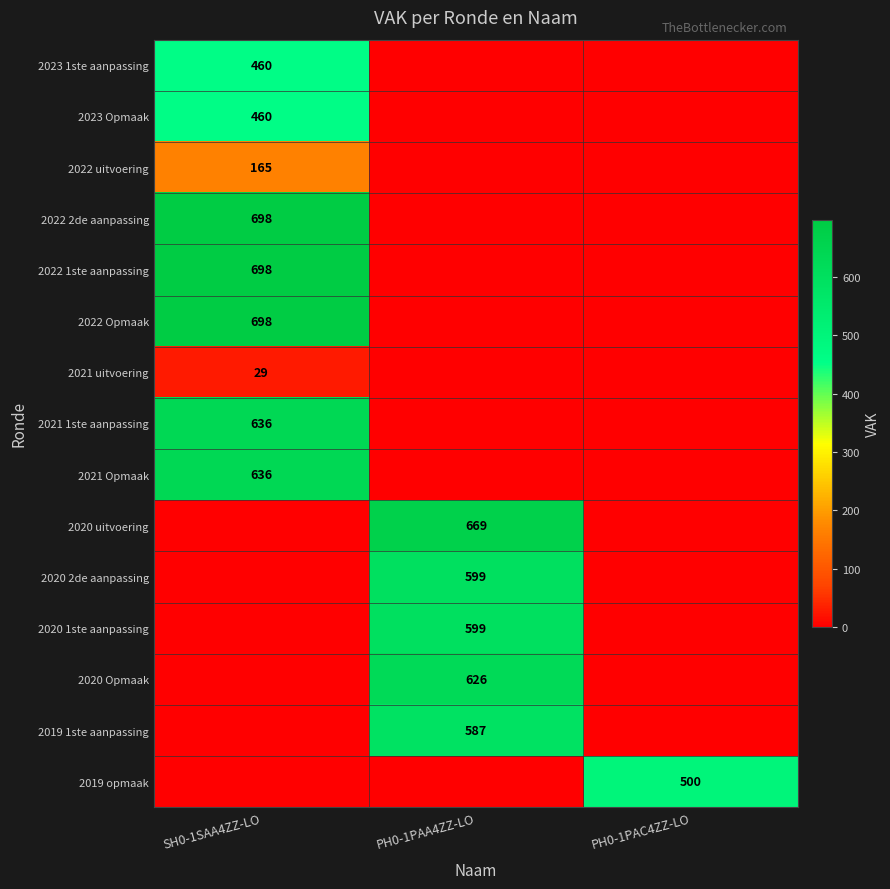

Is the value of 2021 uitvoering at SH0-1SAA4ZZ-LO greater than the value of 2022 2de aanpassing at SH0-1SAA4ZZ-LO?

No